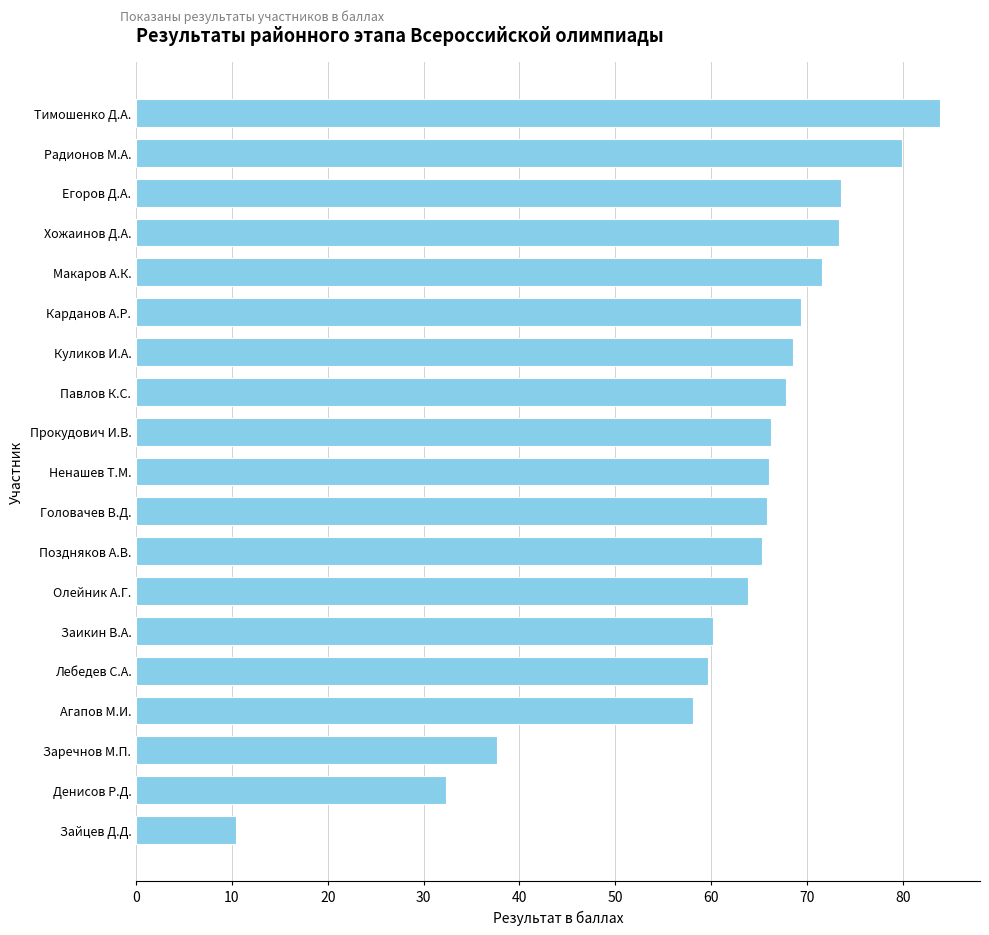

What is the change in value from Прокудович И.В. to Макаров А.К.?

+5.4